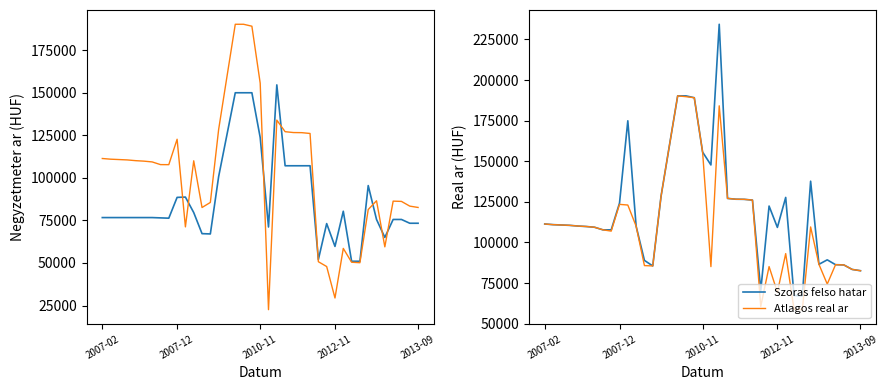

True or false: Szoras felso hatar has a value of 155650 at 2010-11.

True